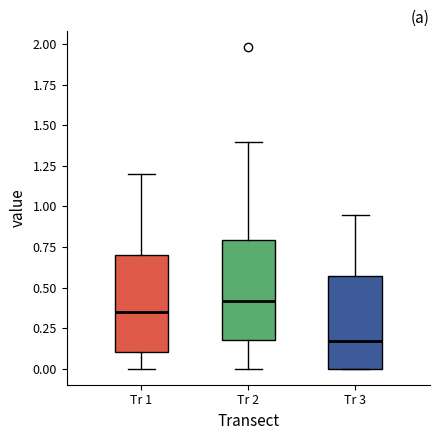

Which box has the highest median line?

Tr 2